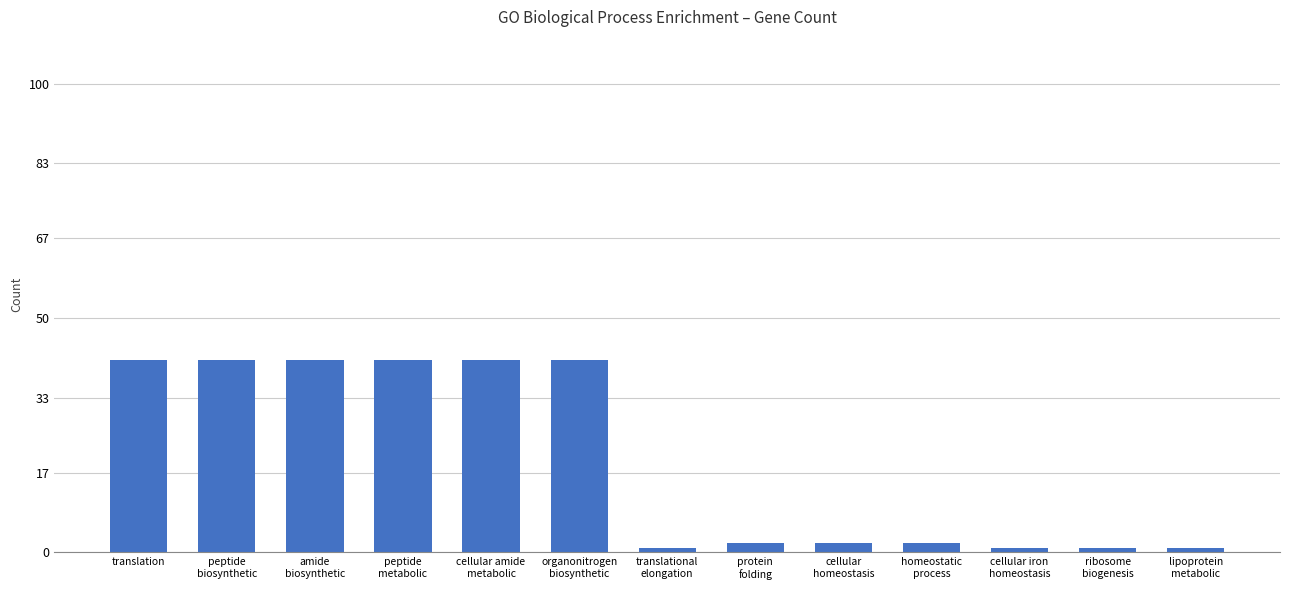

What is the sum of all values?

256